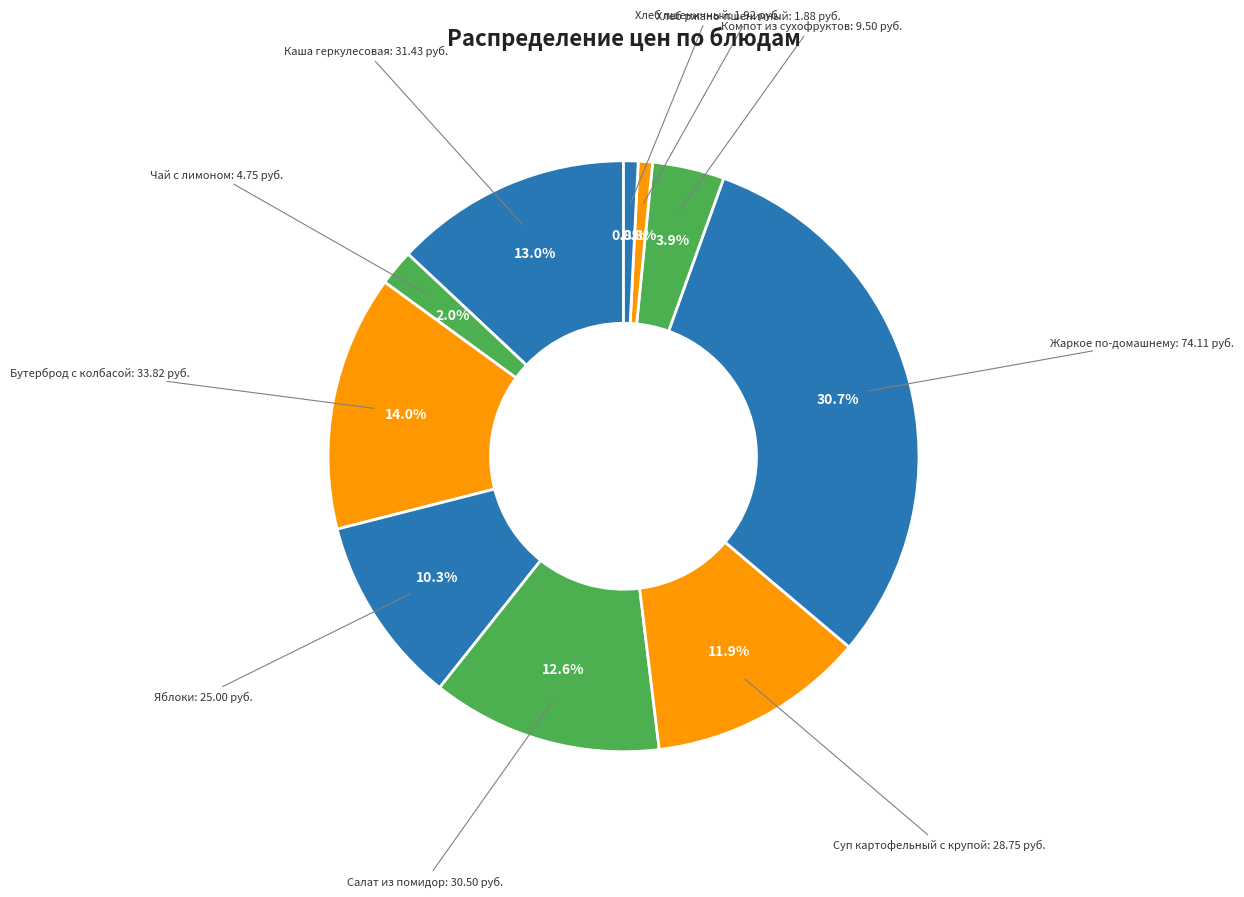

What is the largest slice in the pie chart?

Жаркое по-домашнему